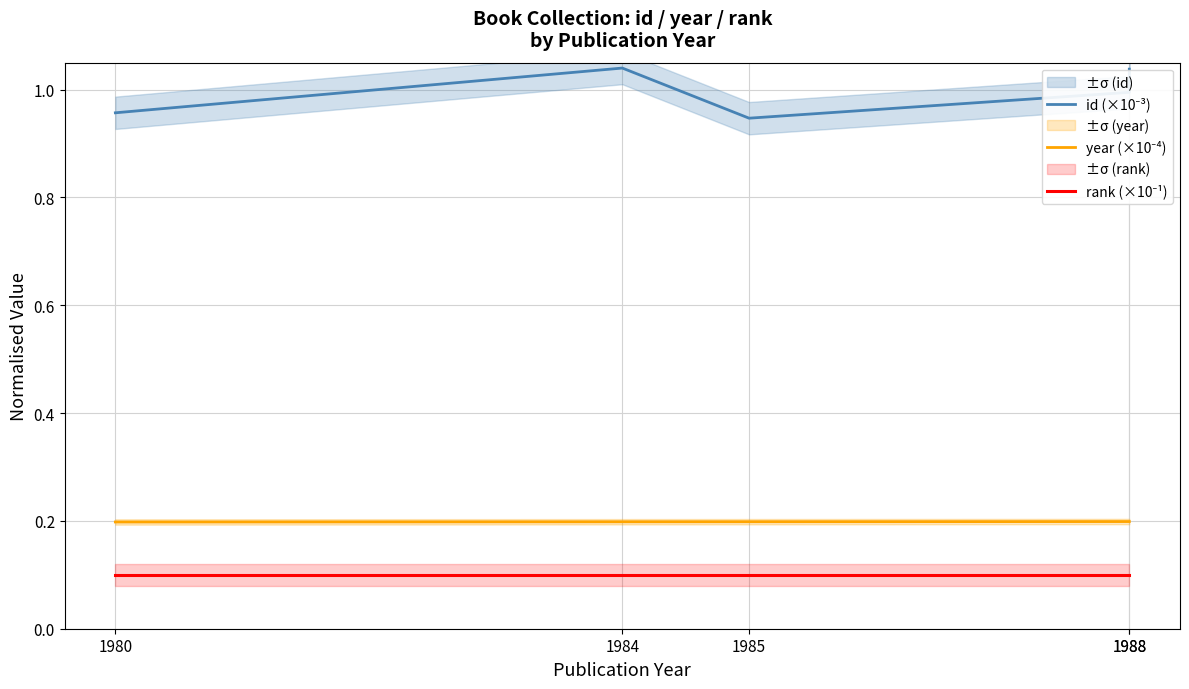

What is the difference between the highest and lowest values at 1988?

0.9